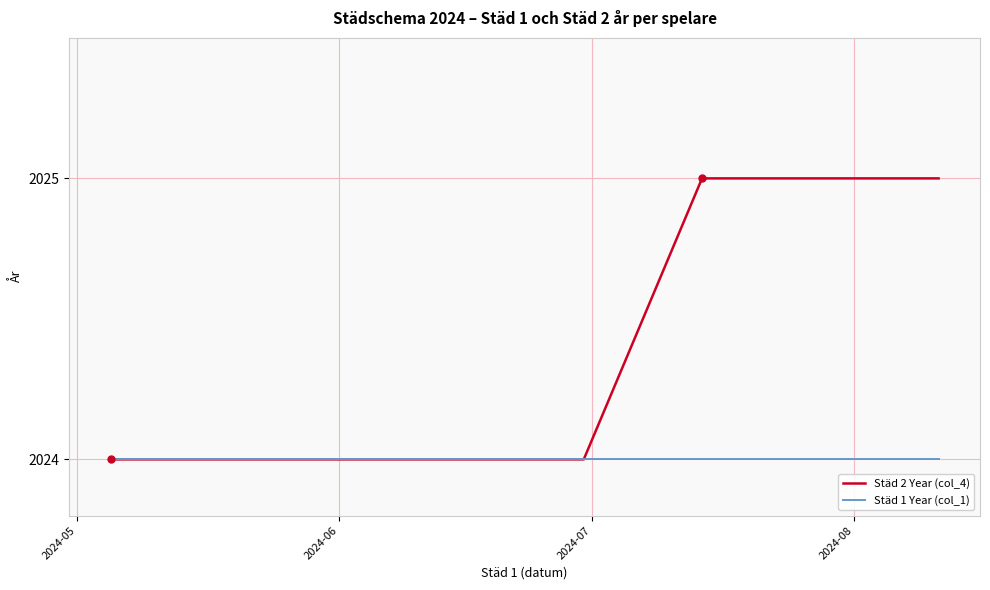

What is the maximum value shown in the chart?

2025